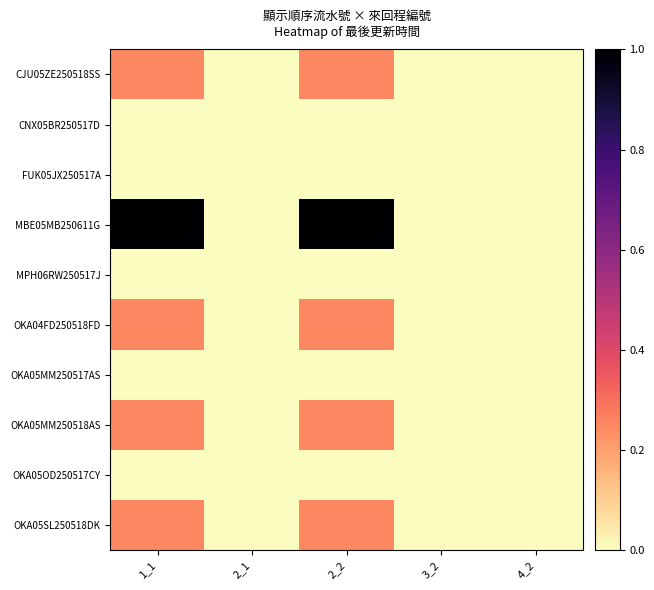

Rank the series by their maximum value, from lowest to highest.

CNX05BR250517D, FUK05JX250517A, MPH06RW250517J, OKA05MM250517AS, OKA05OD250517CY, CJU05ZE250518SS, OKA04FD250518FD, OKA05MM250518AS, OKA05SL250518DK, MBE05MB250611G